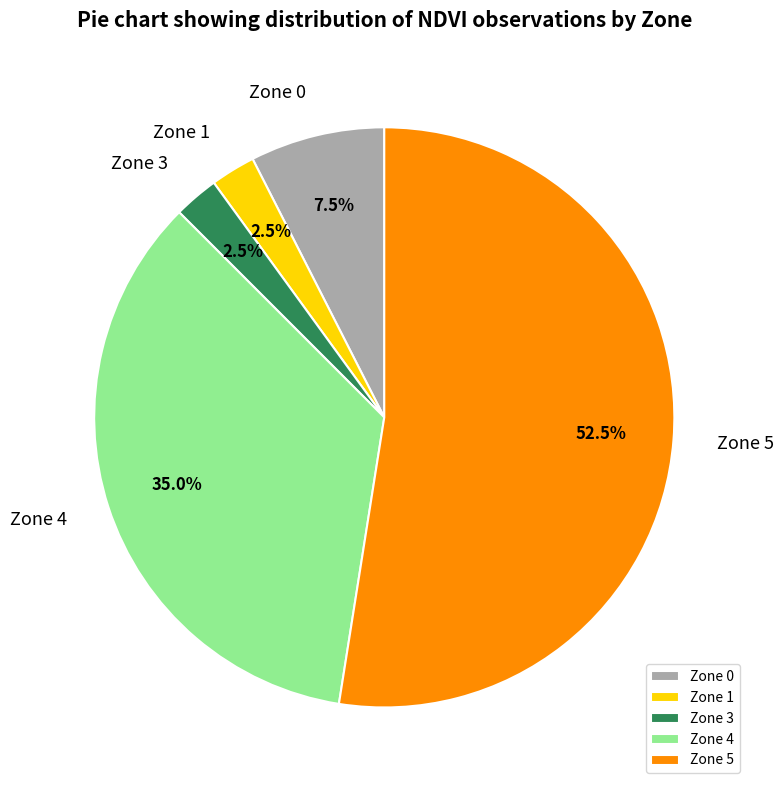

Which slice represents more than half of the pie?

Zone 5